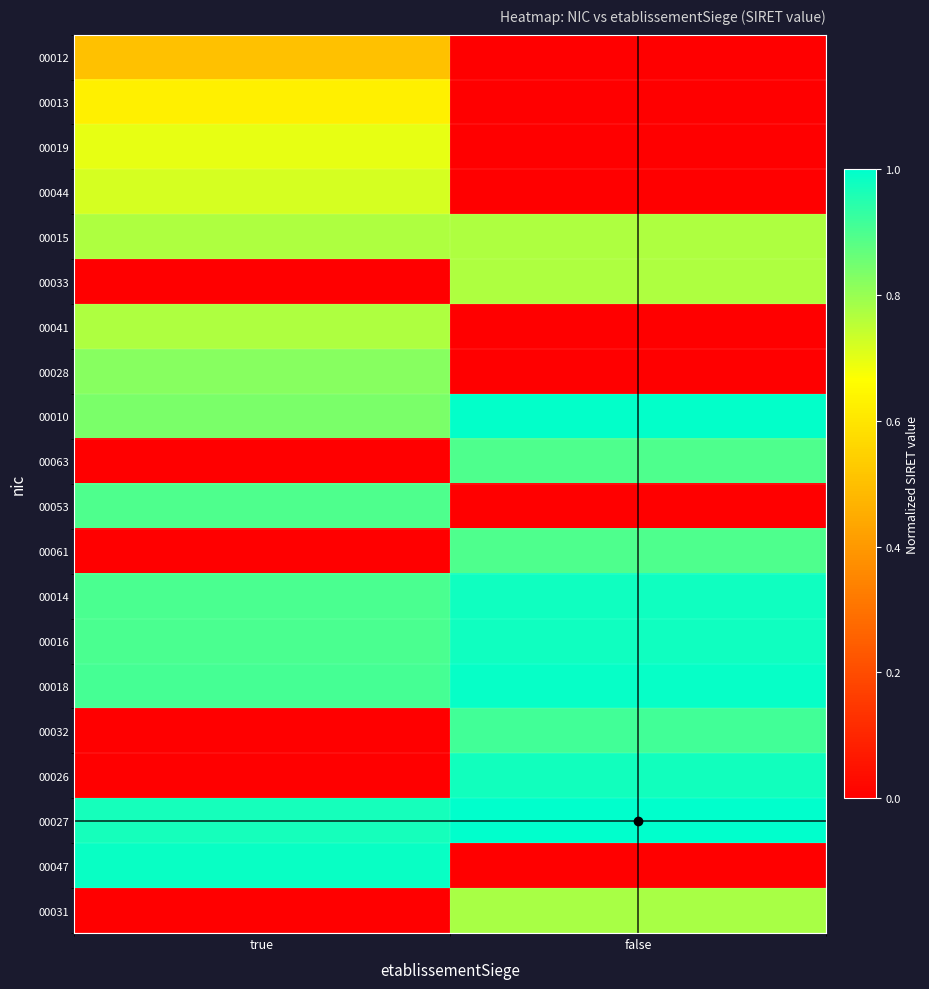

At which category is the sum across all series the highest?

true